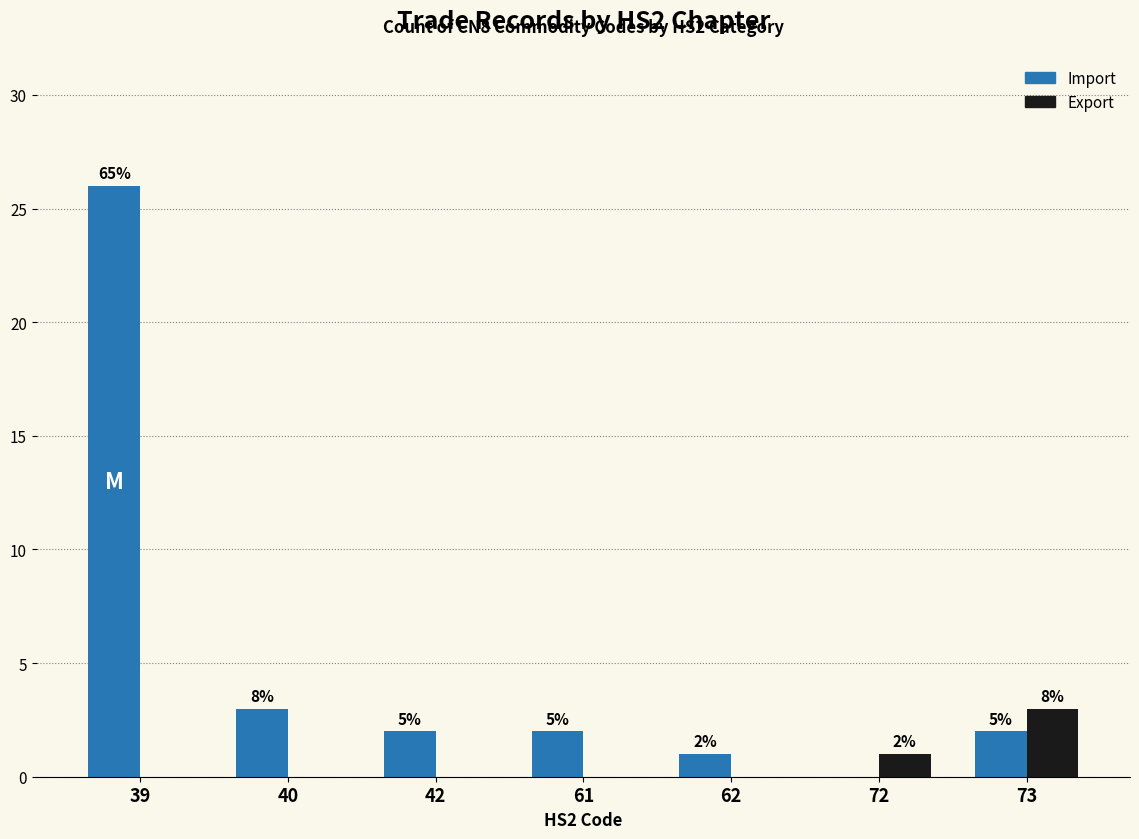

What are all the series names shown in the legend?

Import, Export